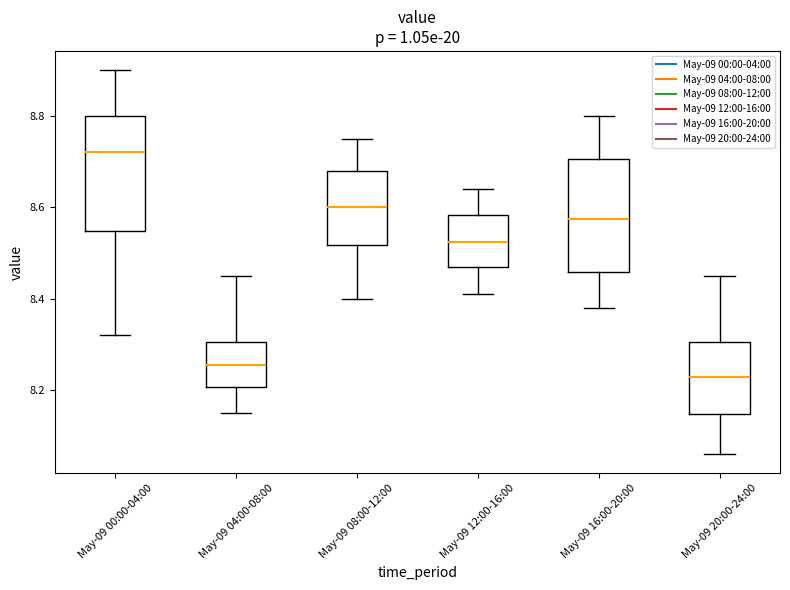

Reading left to right, read every box against the y-axis: the position of its median line, the range the box covers, and the ends of its whiskers. The values are not printed on the chart, so give them approximately, as read against the axis.

May-09 00:00-04:00: median 8.72, box 8.54 to 8.80, whiskers 8.32 to 8.90
May-09 04:00-08:00: median 8.26, box 8.20 to 8.30, whiskers 8.16 to 8.46
May-09 08:00-12:00: median 8.60, box 8.52 to 8.68, whiskers 8.40 to 8.76
May-09 12:00-16:00: median 8.52, box 8.48 to 8.58, whiskers 8.42 to 8.64
May-09 16:00-20:00: median 8.58, box 8.46 to 8.70, whiskers 8.38 to 8.80
May-09 20:00-24:00: median 8.24, box 8.14 to 8.30, whiskers 8.06 to 8.46